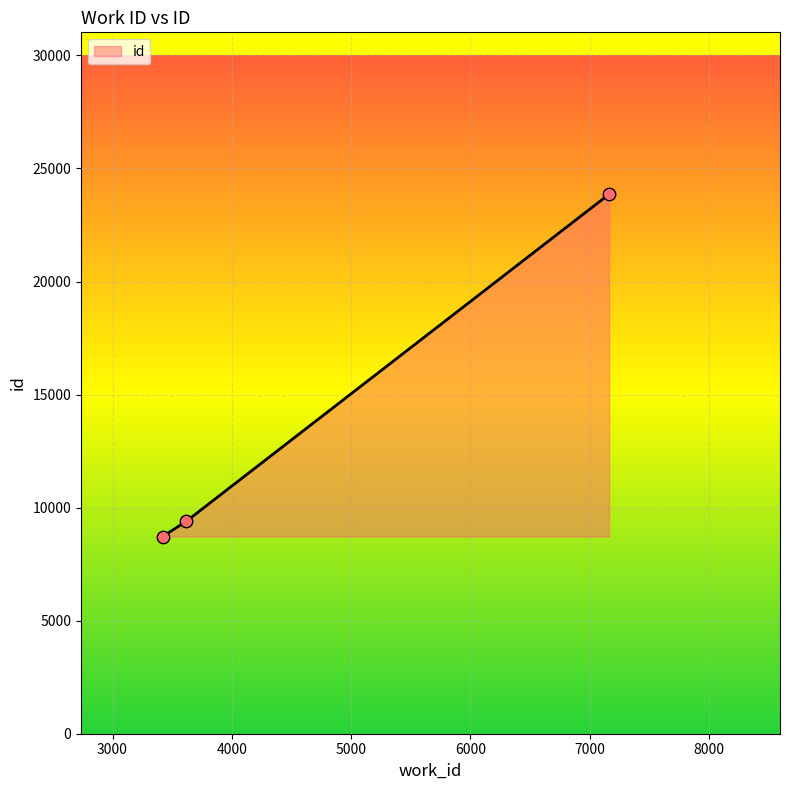

What is the smallest value displayed?

8721